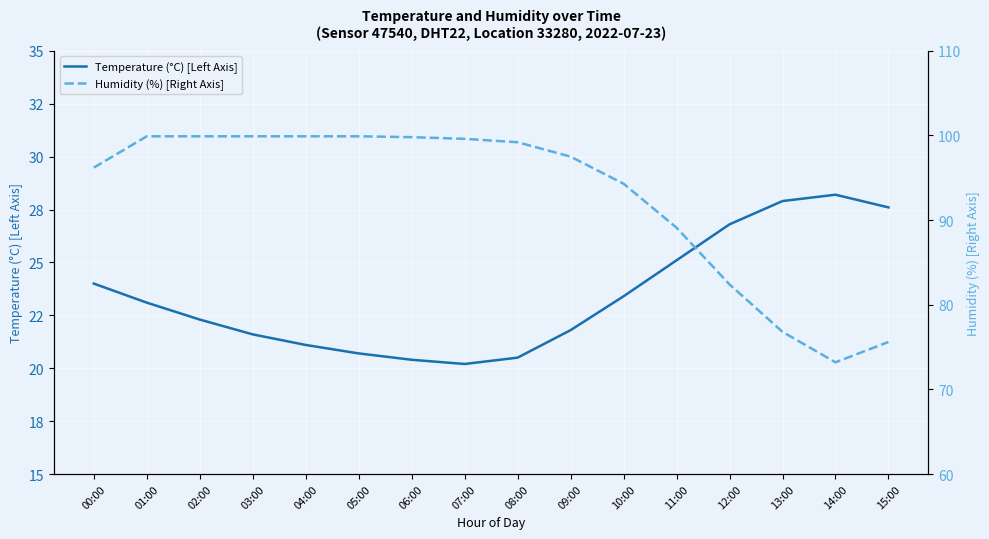

What is the label of the 7th point from the left?

06:00